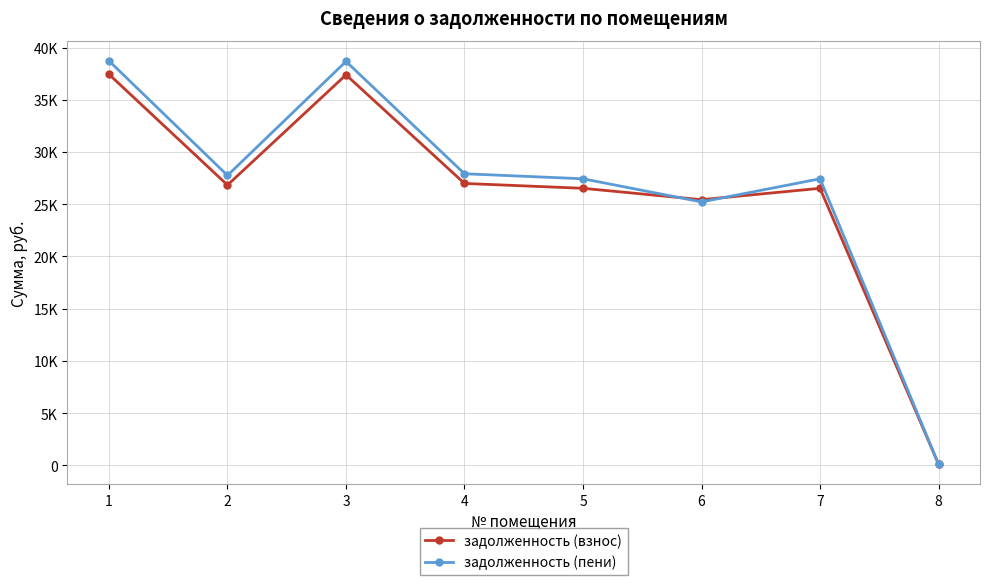

Rank the series by their average value, from highest to lowest.

задолженность (пени), задолженность (взнос)